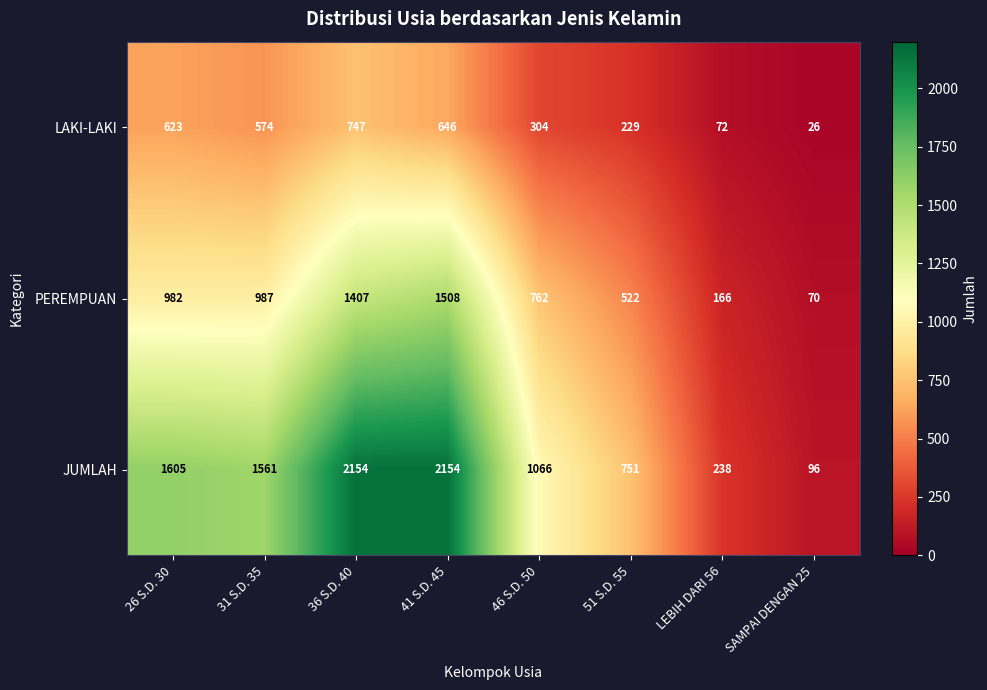

What is the spread (max minus min) of values at 36 S.D. 40?

1407